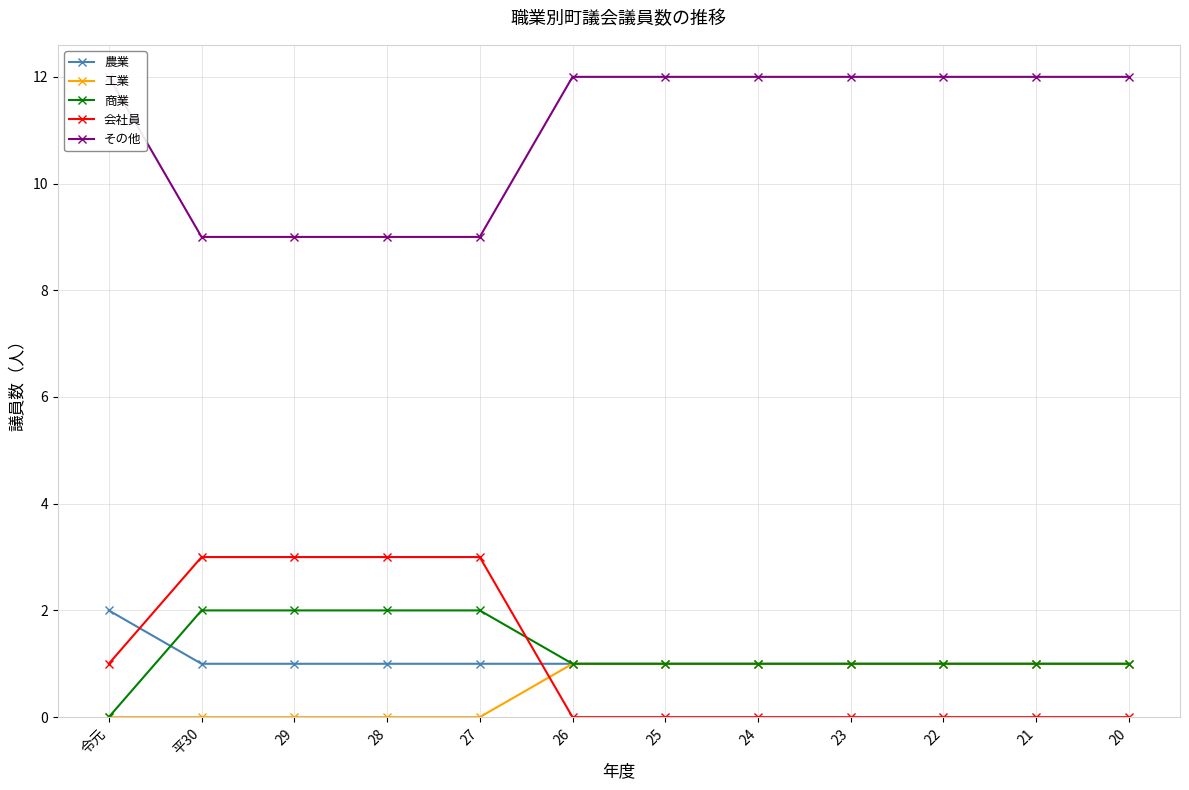

What is the sum of the 農業 values at 23 and 24?

2